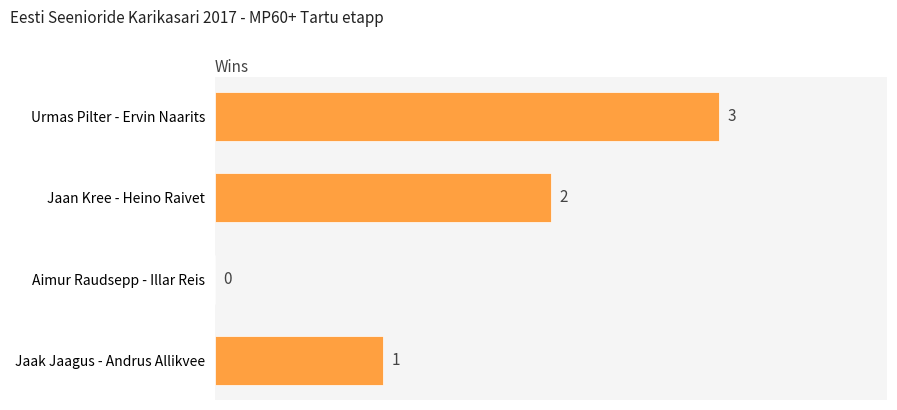

What is the sum of all values?

6